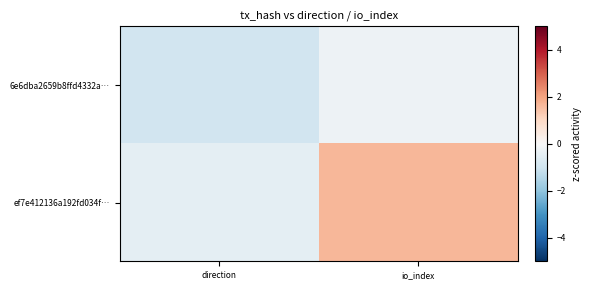

What is the difference between the highest and lowest values at io_index?

1.9